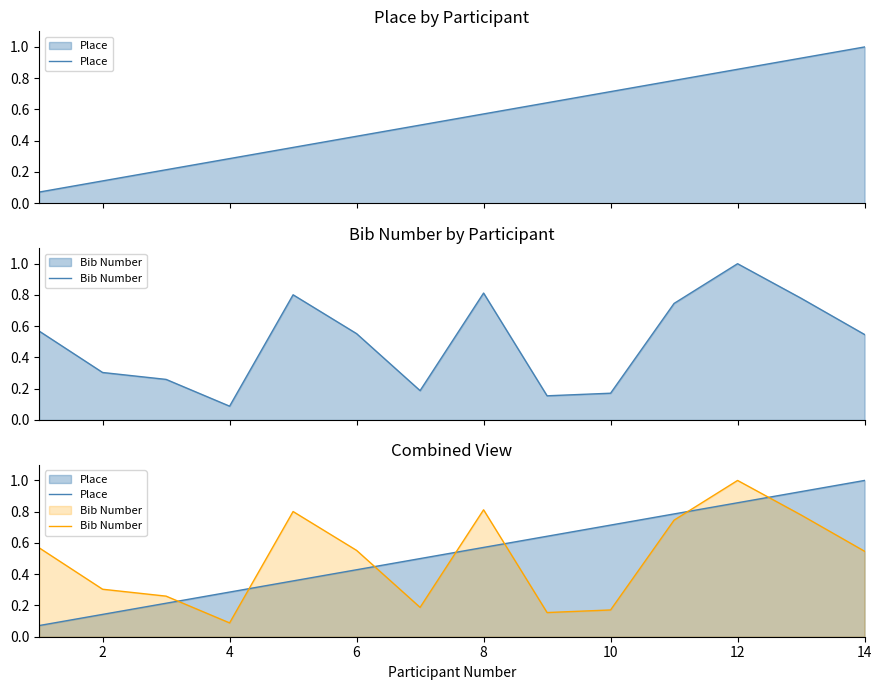

What is the minimum value shown in the chart?

0.1